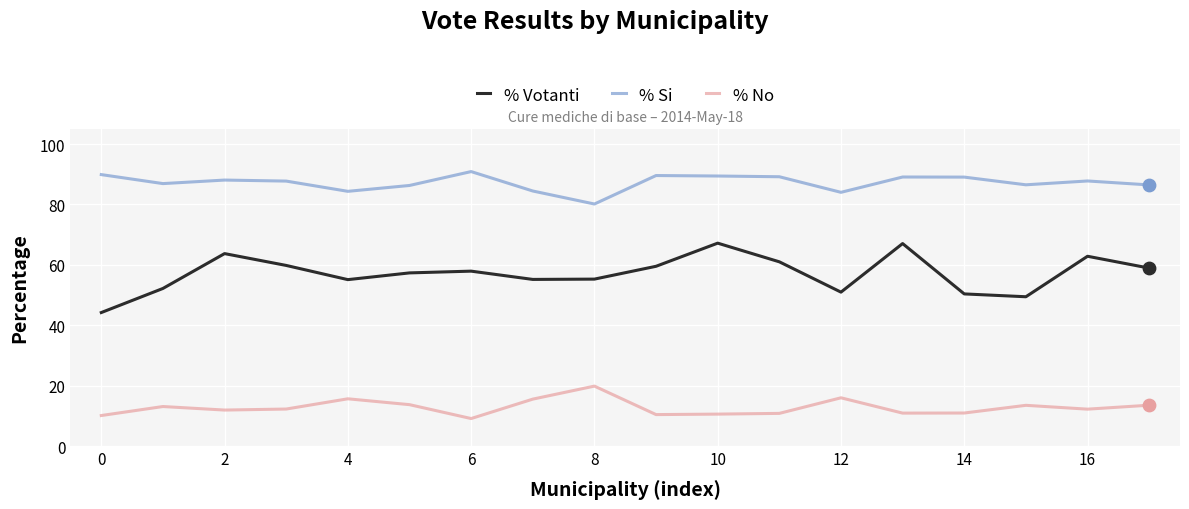

True or false: % Votanti and % No intersect in this chart.

False